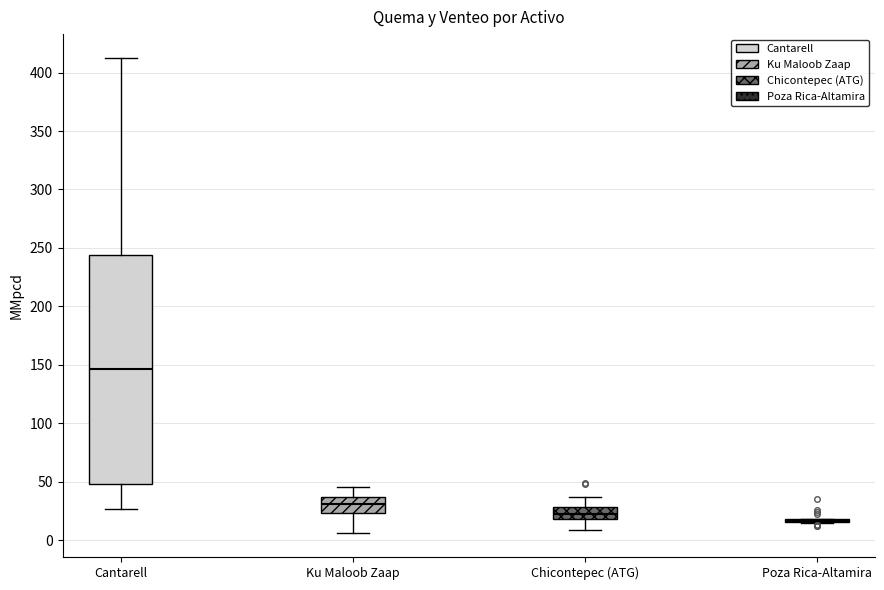

Where does the lower whisker of the box for Ku Maloob Zaap end on the y-axis? The values are not printed on the chart, so give them approximately, as read against the axis.

5